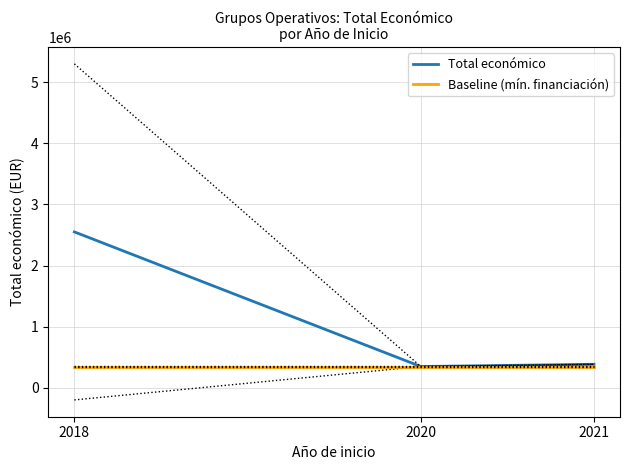

List the labels in order of Total económico value, smallest first.

2020, 2021, 2018